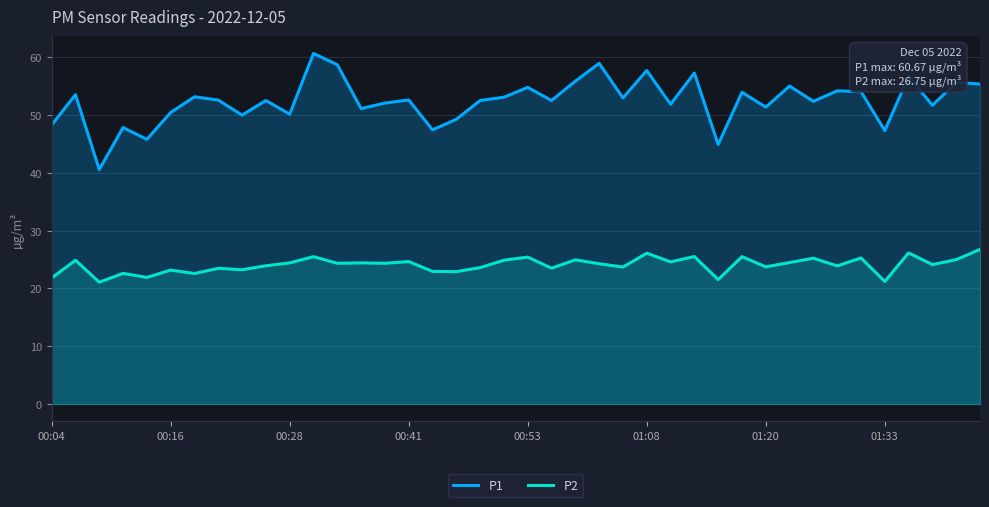

What value does the P1 series have at 00:41?

52.6